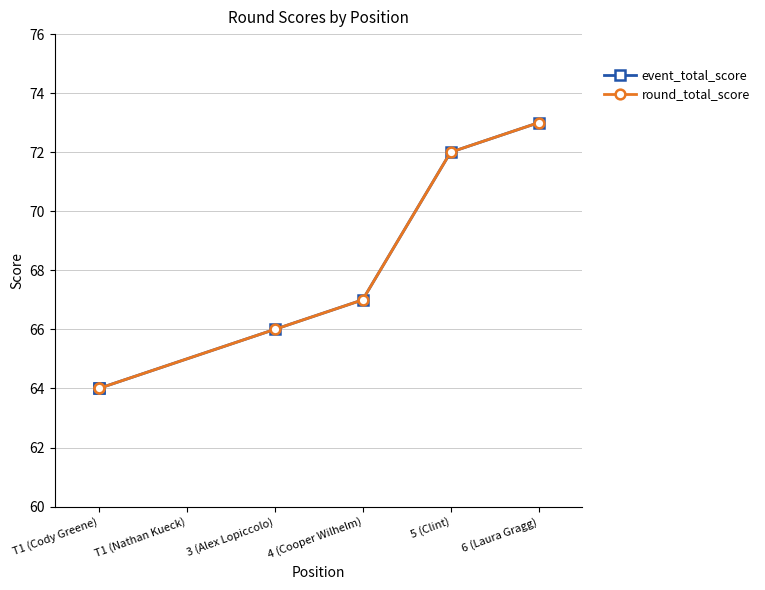

What position from the left is T1 (Cody Greene)?

1